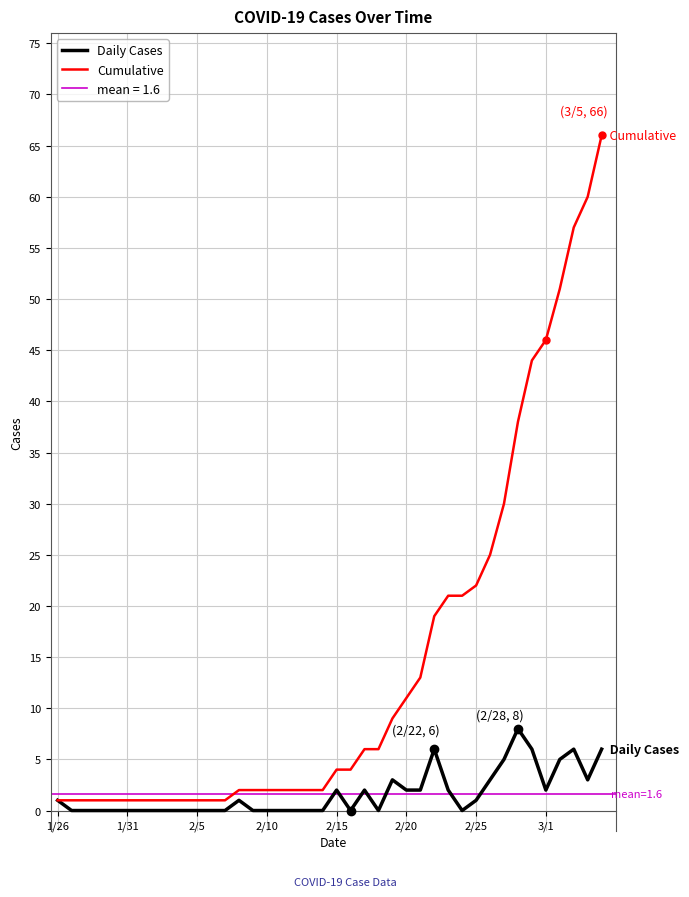

The Daily Cases series shows -5 at 2/25. True or false?

False